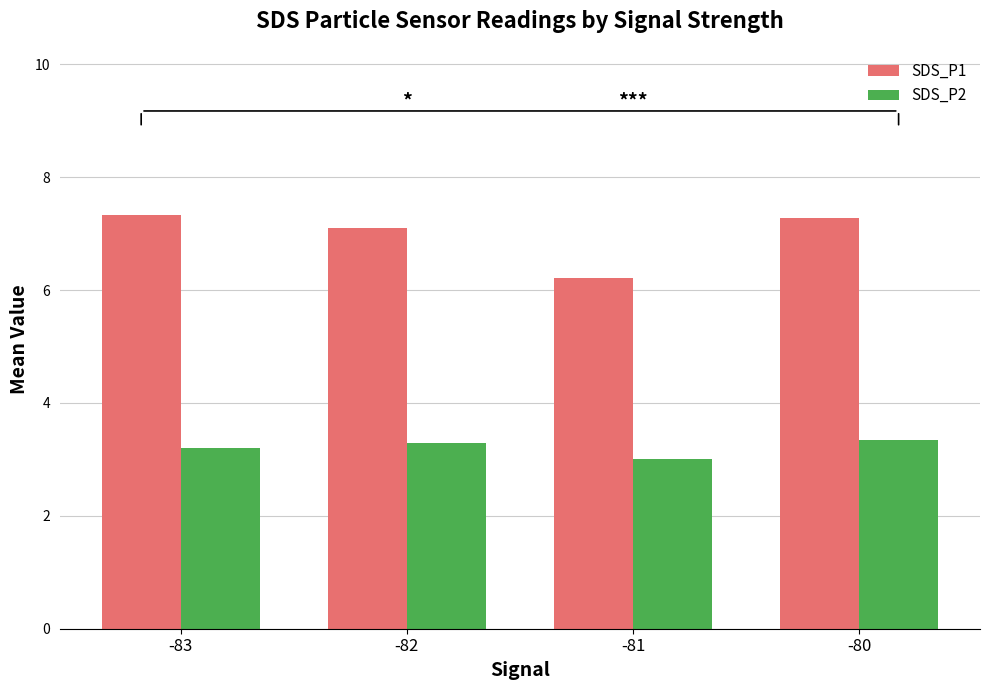

Does the chart contain any negative values?

No